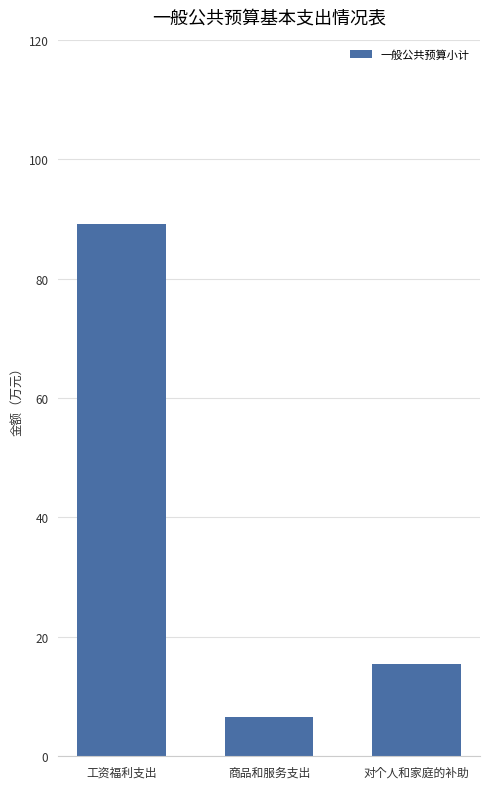

What is the sum of all values?

111.2